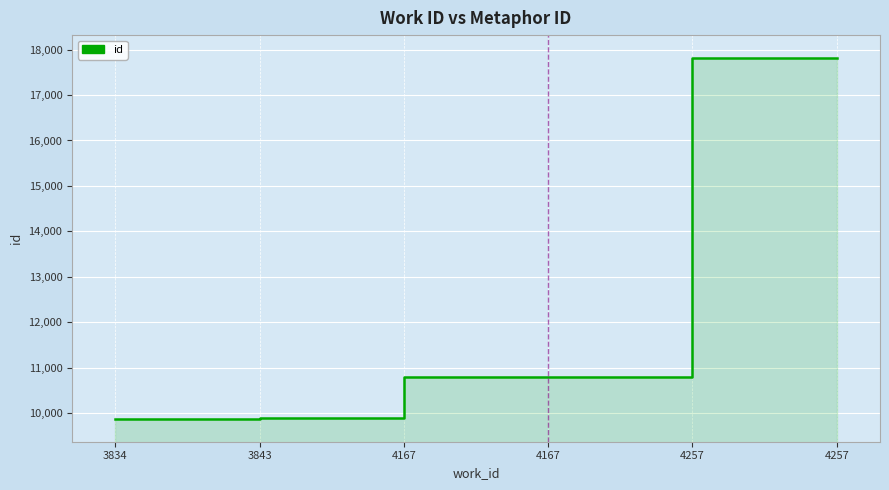

True or false: there are more than 0 points higher than both neighbors.

False